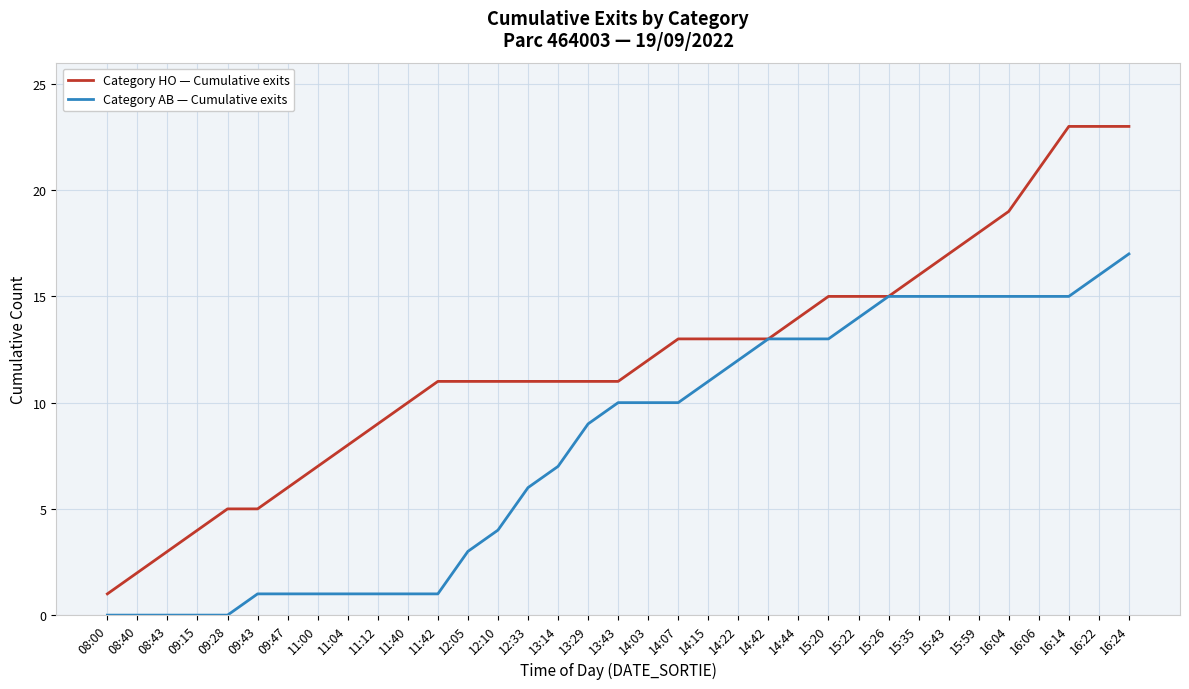

The value of Category AB — Cumulative exits at 15:35 is 15. True or false?

True